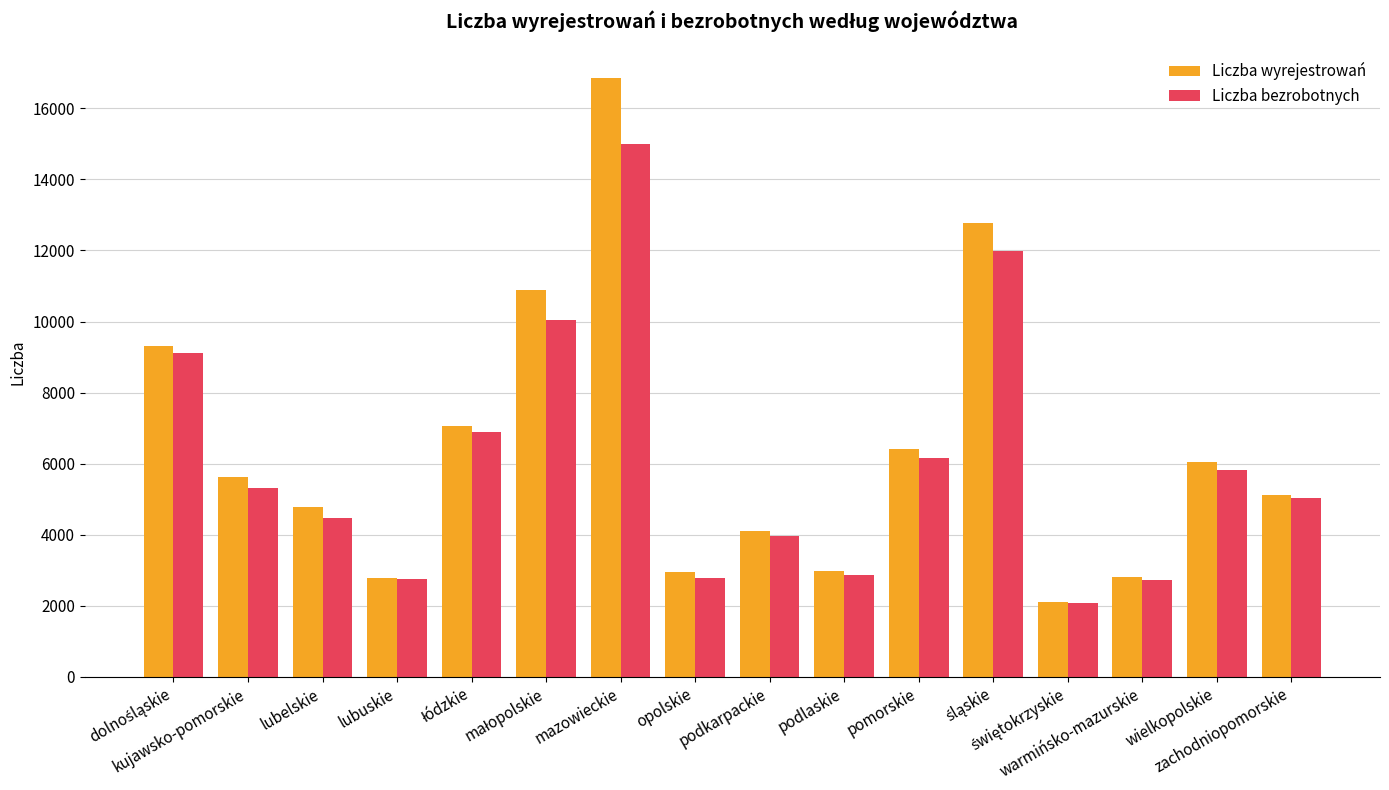

What is the lowest value of the Liczba wyrejestrowań series?

2091